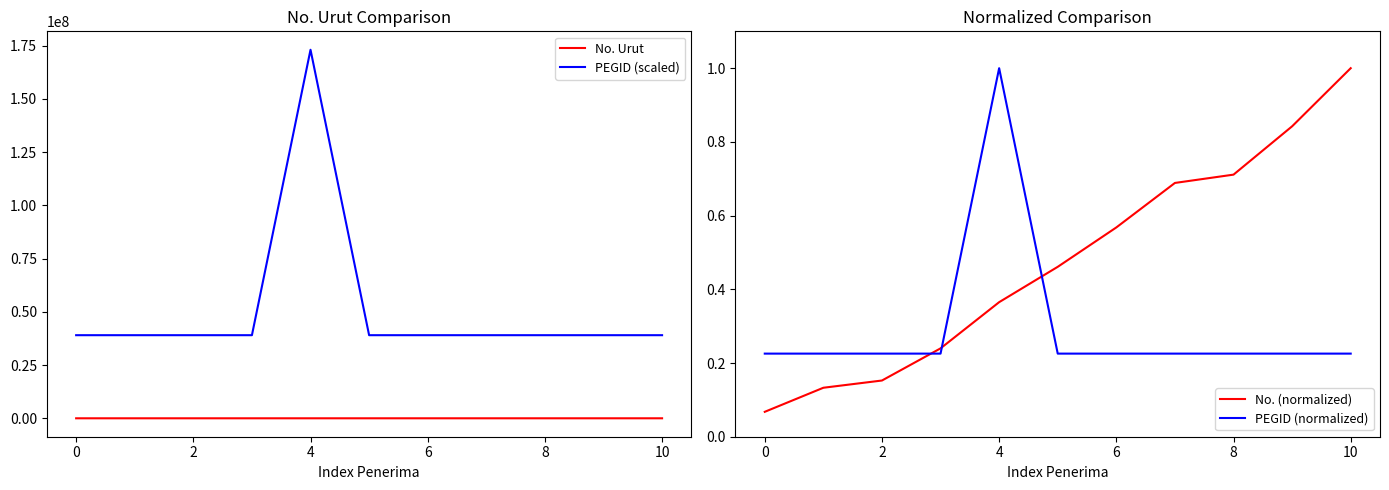

What is the lowest value of the PEGID (scaled) series?

39034967.7